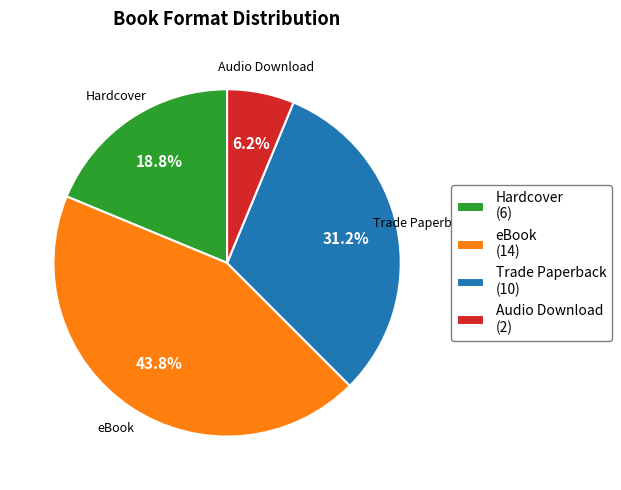

To the nearest percent, what percentage of the pie is Trade Paperback?

31%